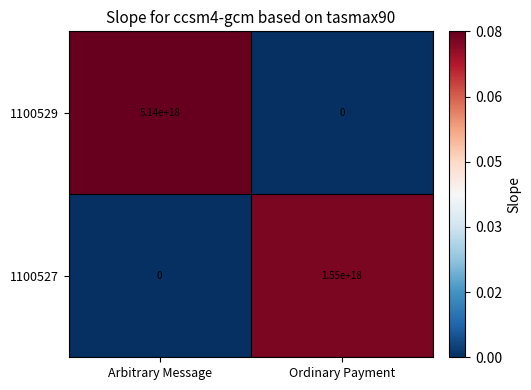

True or false: 1100529 has a value of 5140000000000000000 at Arbitrary Message.

True